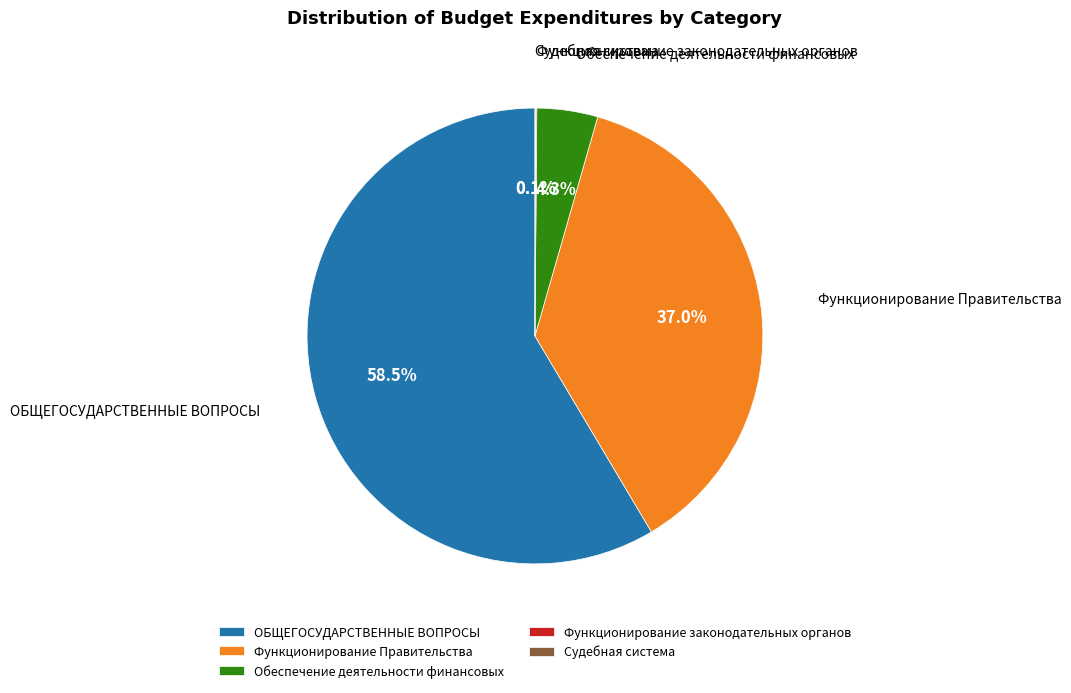

Which category has the biggest portion of the pie?

ОБЩЕГОСУДАРСТВЕННЫЕ ВОПРОСЫ